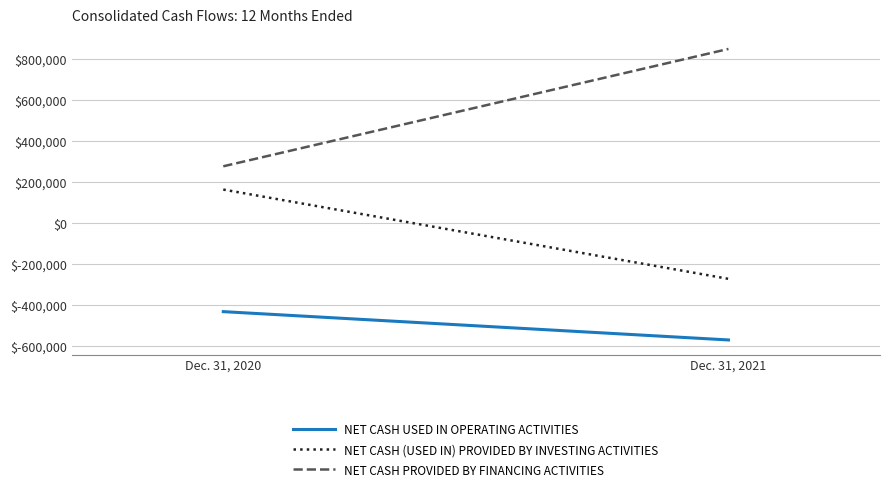

What is the value of the NET CASH PROVIDED BY FINANCING ACTIVITIES point at the 2nd from the left?

848617